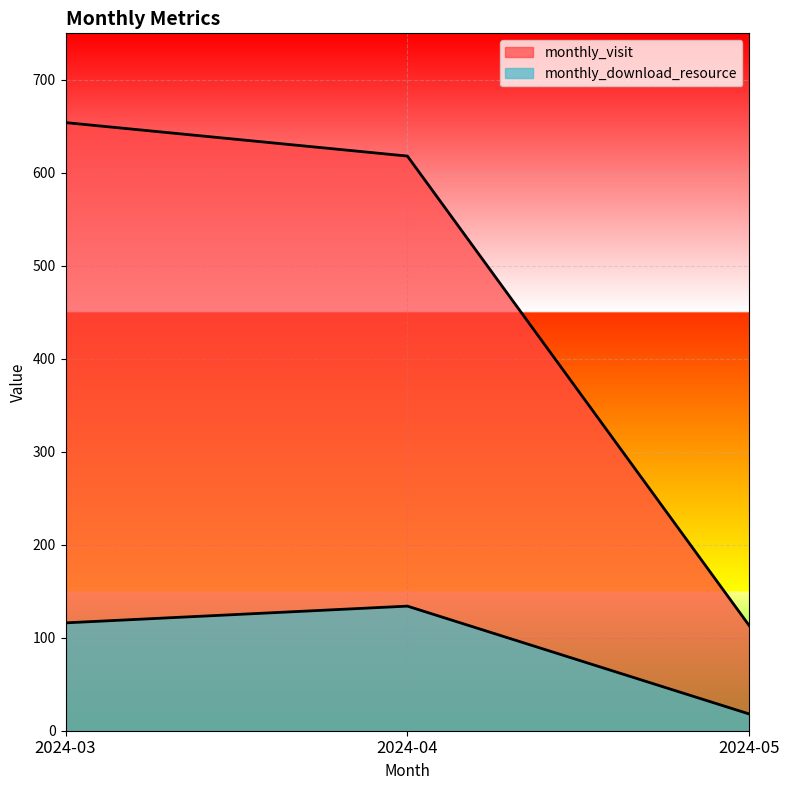

What is the minimum value shown in the chart?

18